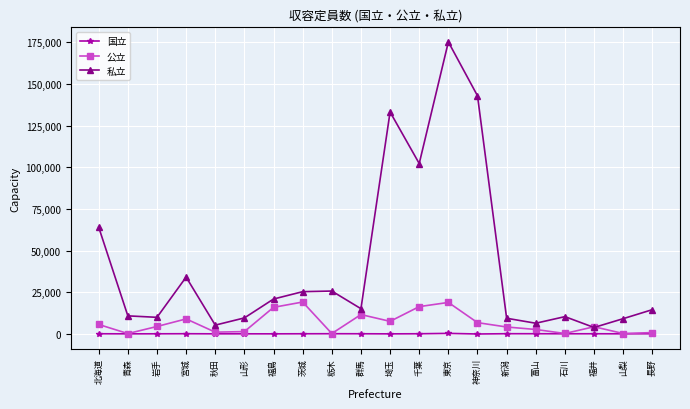

In 私立, how many points are lower than both neighbors (excluding endpoints)?

6